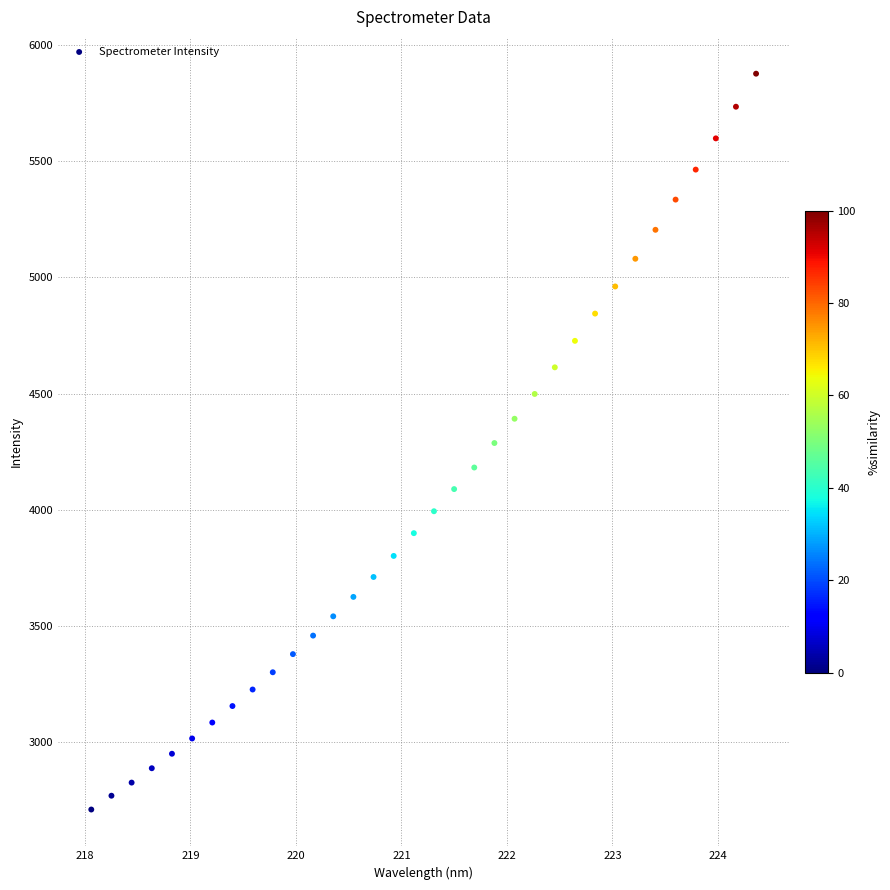

What is the range of Y values (max minus min)?

3170.3